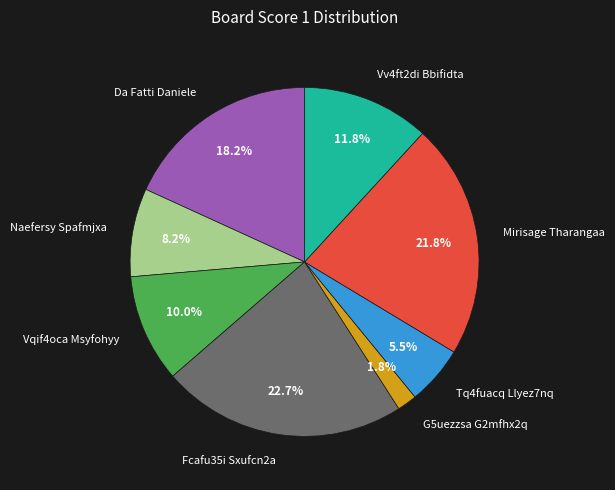

What is the ratio of the value at Vqif4oca Msyfohyy to the value at Naefersy Spafmjxa?

1.2